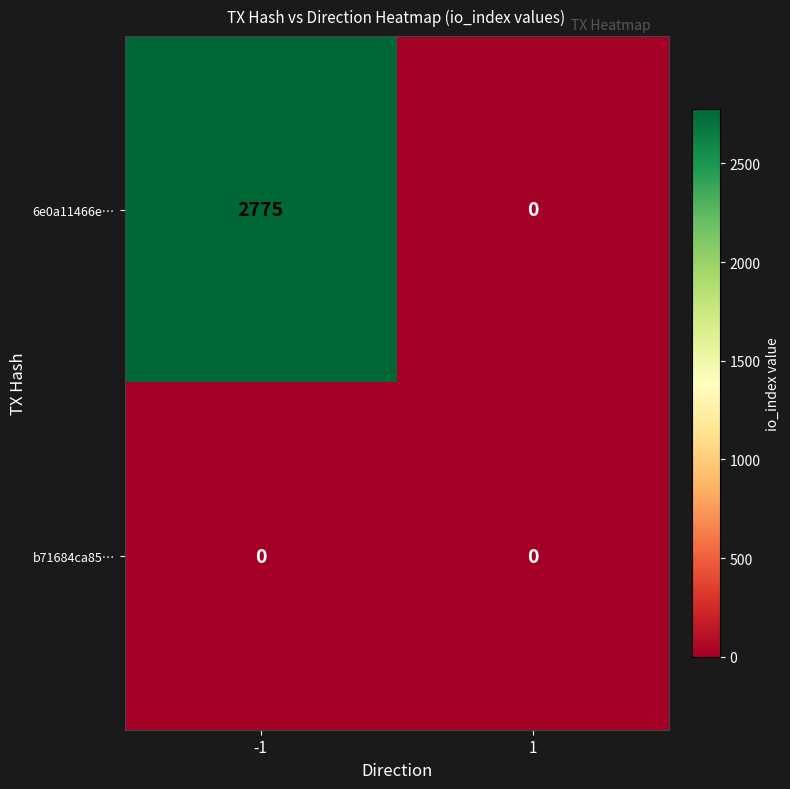

Reading left to right, extract all data points from this chart.

6e0a11466e…: -1=2775	1=0
b71684ca85…: -1=0	1=0